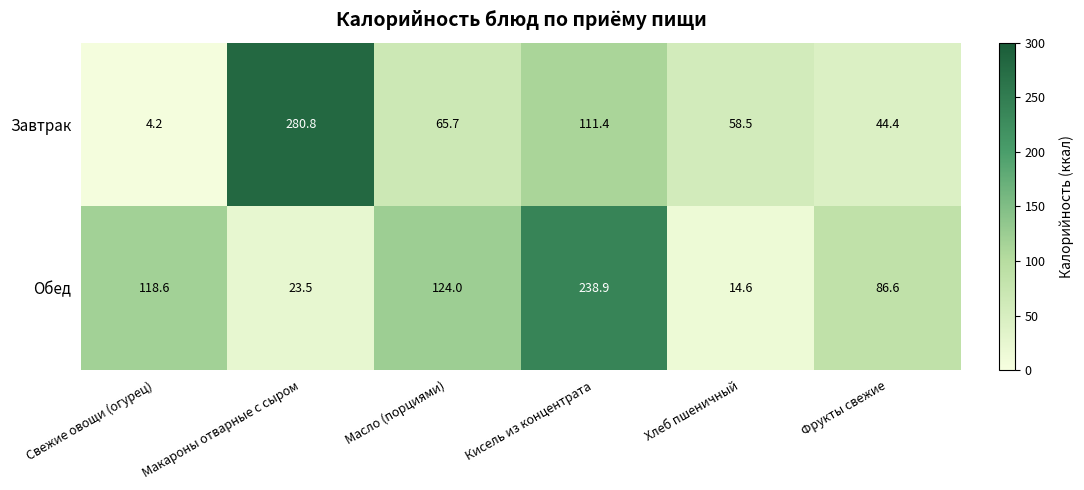

Reading left to right, list all the values displayed in this chart.

Завтрак: Свежие овощи (огурец)=4.2	Макароны отварные с сыром=280.8	Масло (порциями)=65.7	Кисель из концентрата=111.4	Хлеб пшеничный=58.5	Фрукты свежие=44.4
Обед: Свежие овощи (огурец)=118.6	Макароны отварные с сыром=23.5	Масло (порциями)=124.0	Кисель из концентрата=238.9	Хлеб пшеничный=14.6	Фрукты свежие=86.6